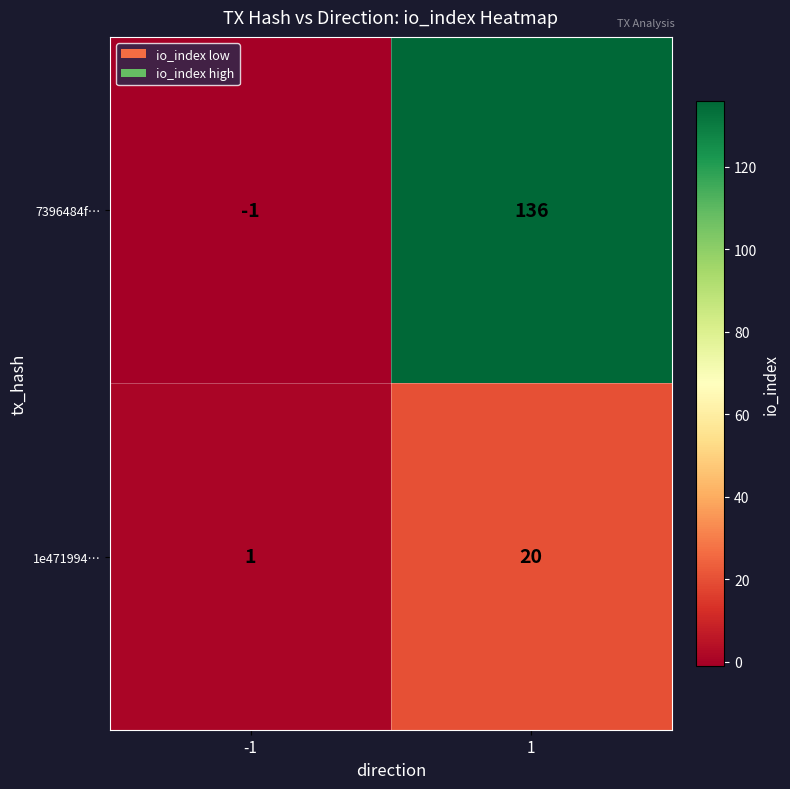

What value does the 7396484f… series have at 1, to the nearest 50?

150